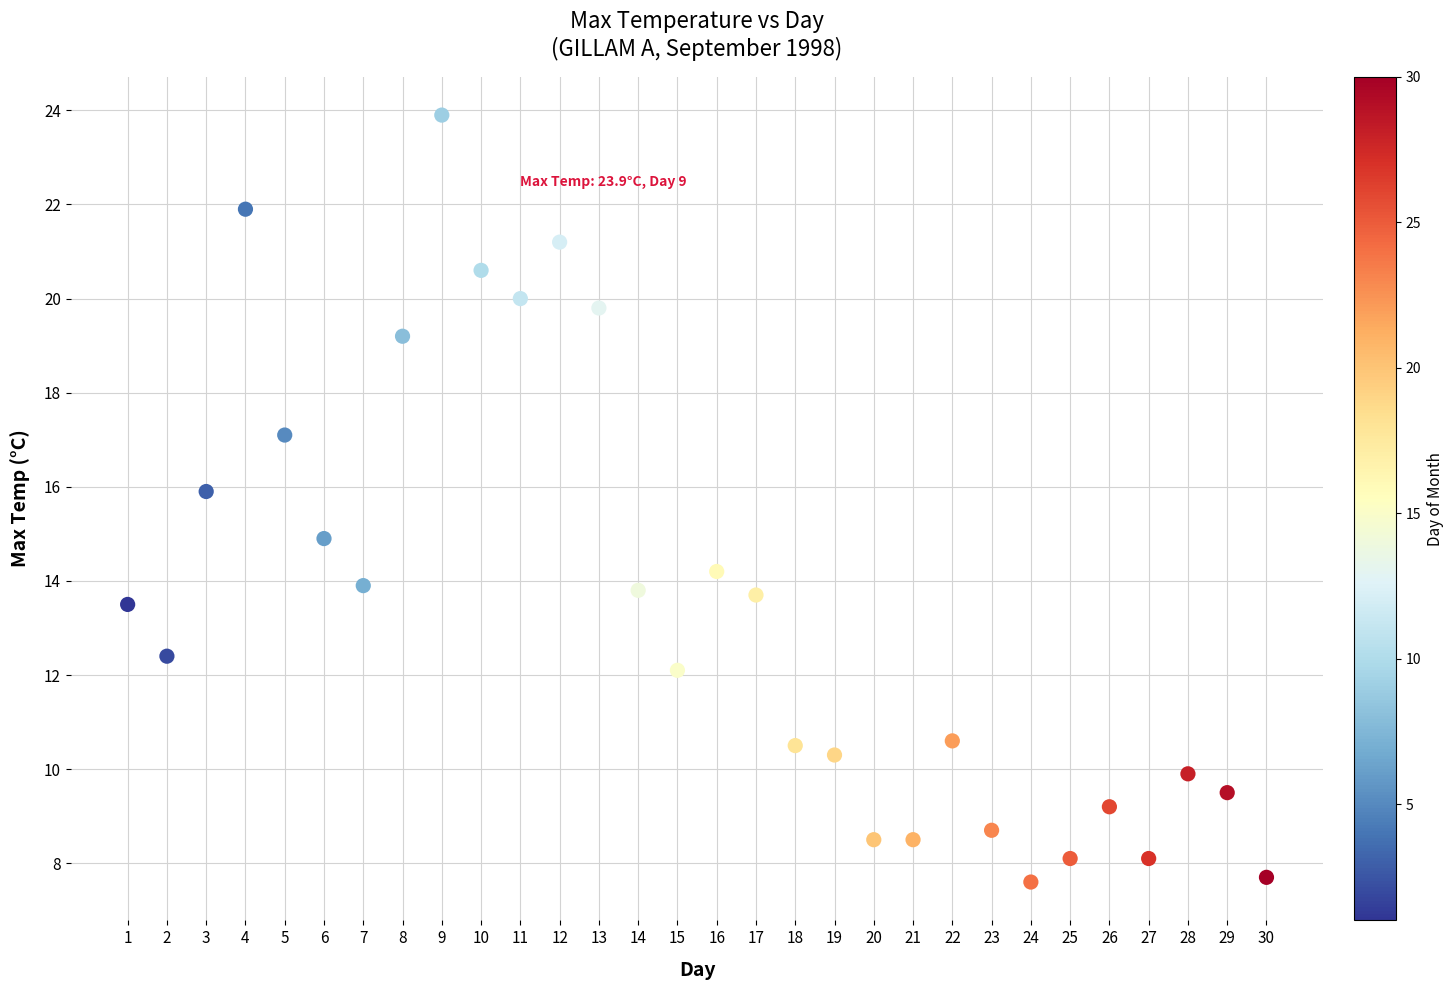

What is the range of X values (max minus min)?

29.0